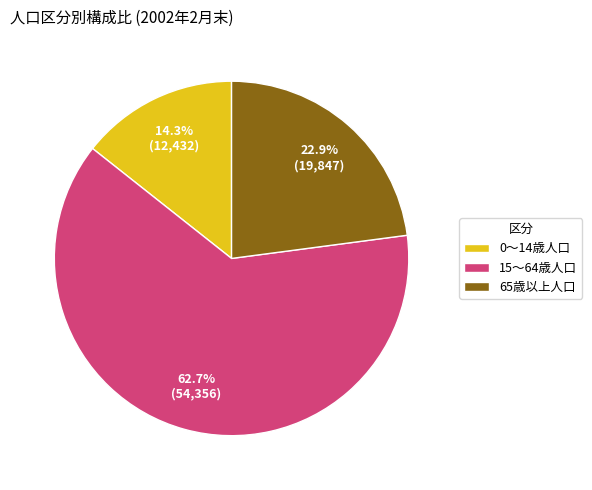

What percentage is NOT represented by 0～14歳人口?

85.7%